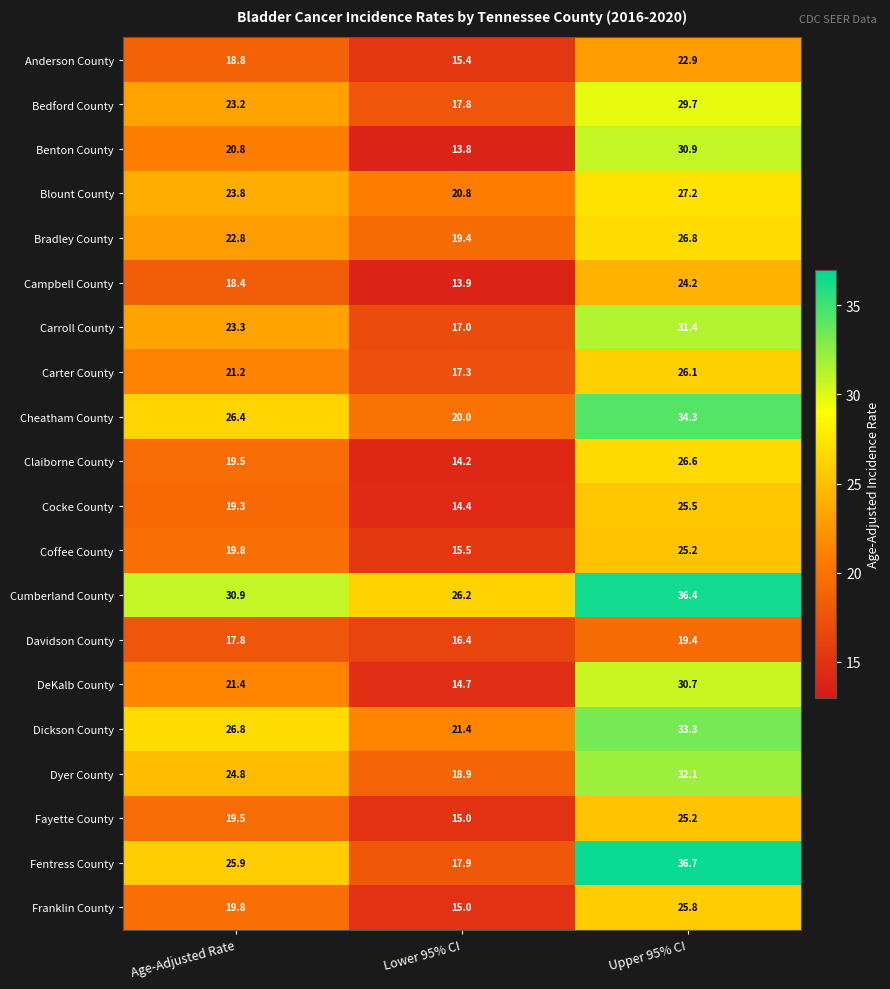

At how many categories does at least one series exceed 25?

3